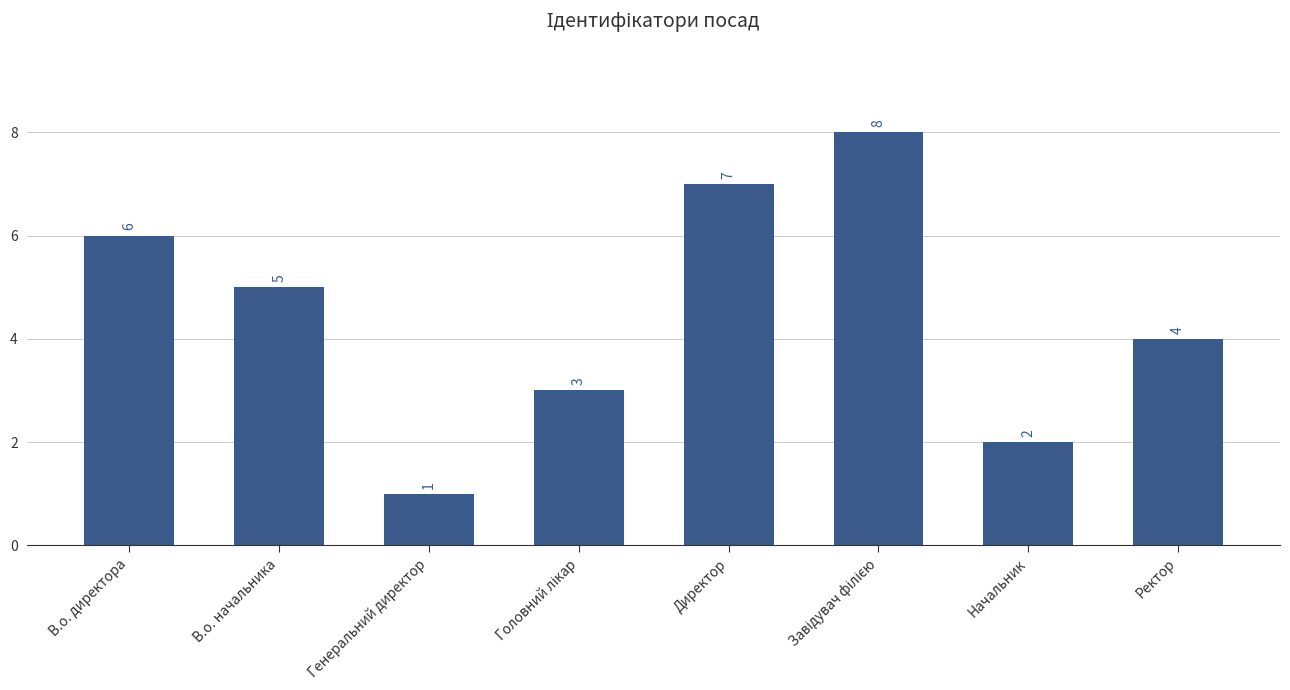

How many bars are there in total?

8